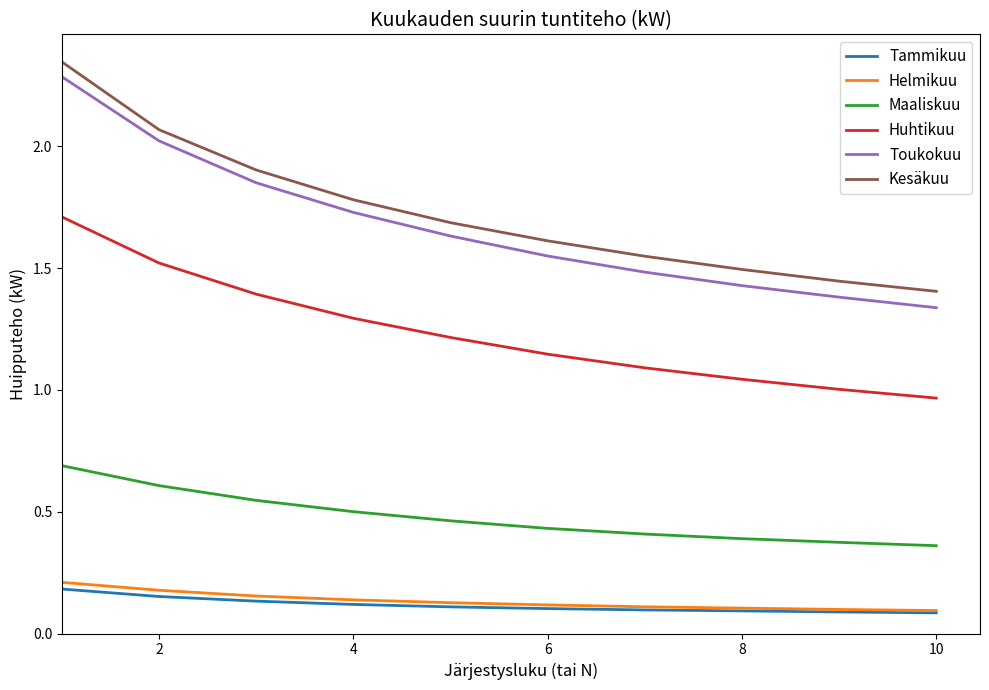

True or false: Helmikuu and Maaliskuu cross at least once.

False